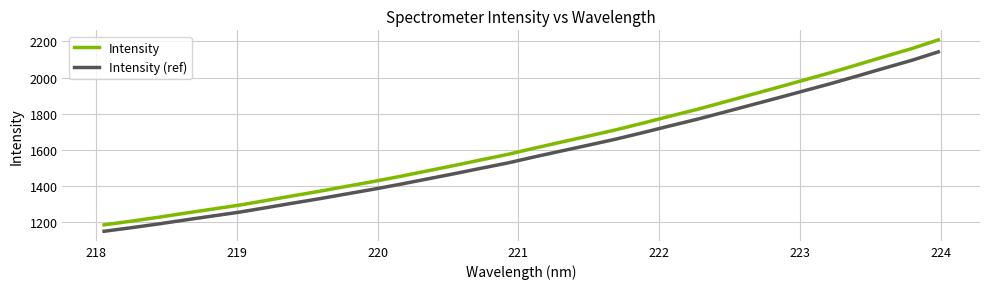

What is the average value of the Intensity series?

1630.0